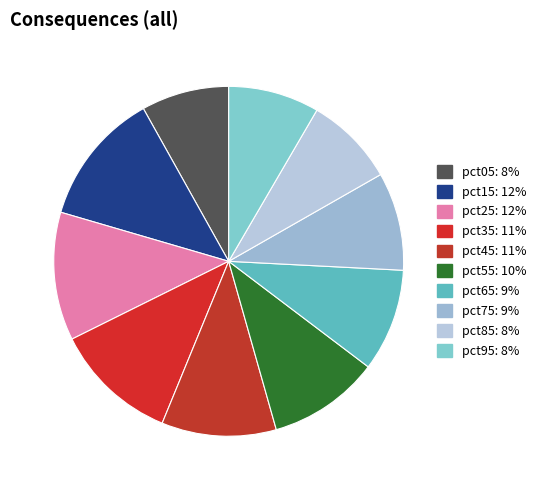

Is it true that pct95 is 14% of the pie?

False